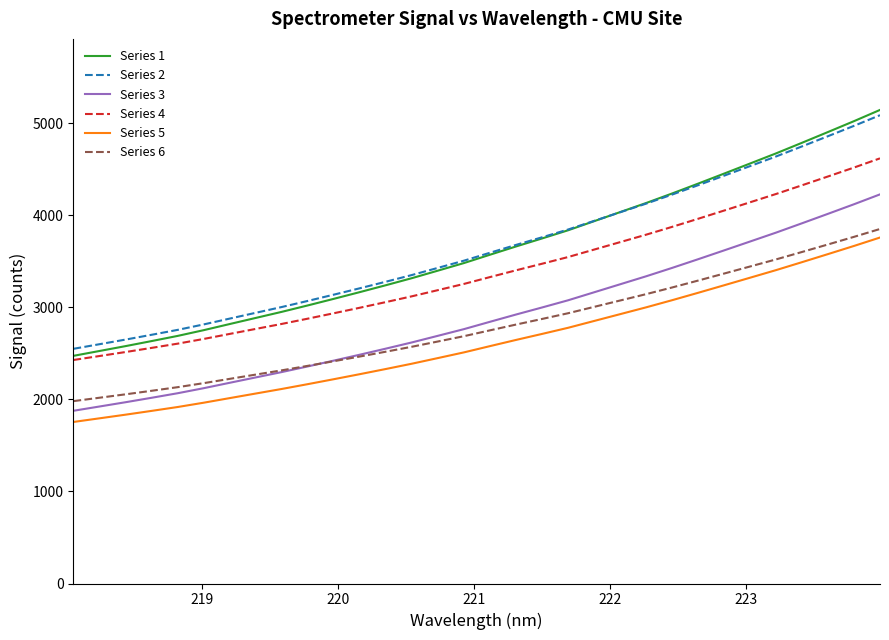

True or false: Series 4 and Series 5 cross at least once.

False